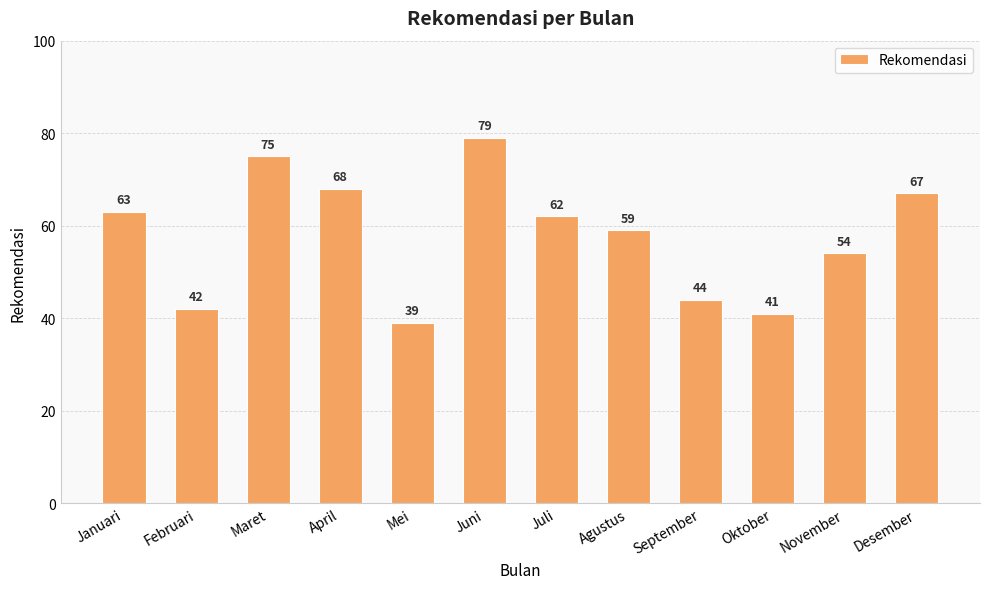

What is the label of the 9th bar from the left?

September